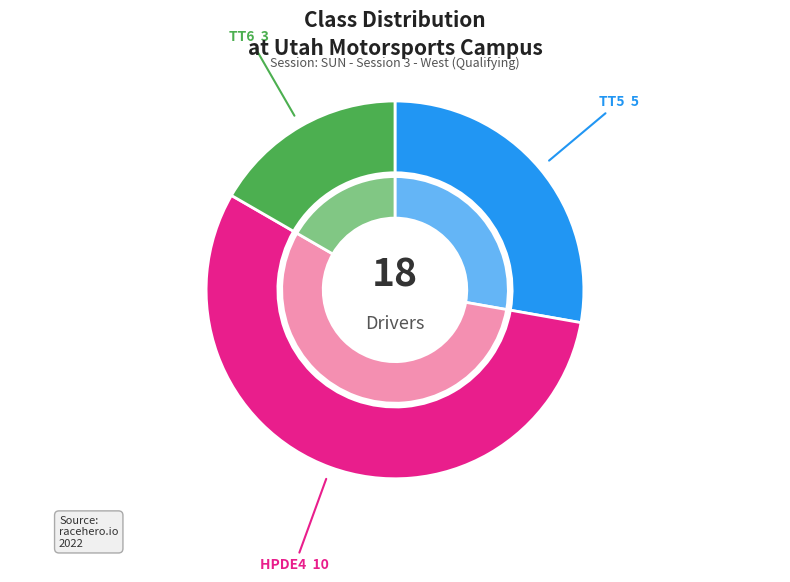

Which slice is the largest?

HPDE4